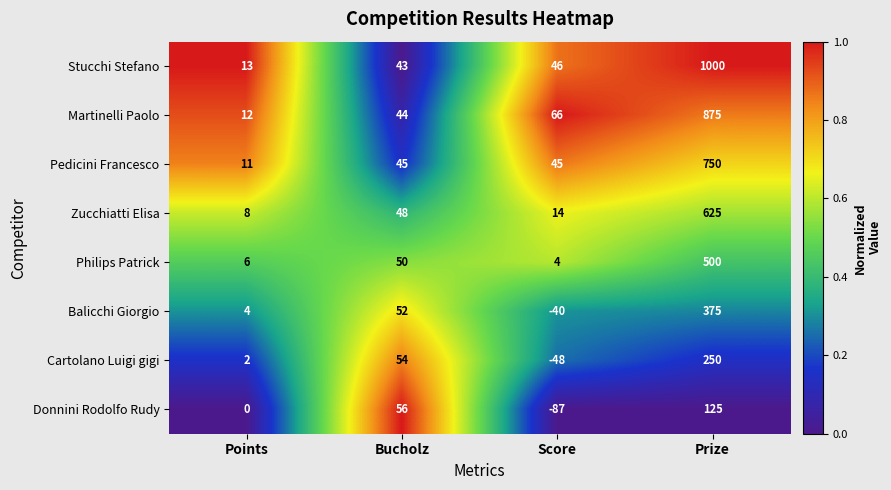

How many series are shown in this chart?

8